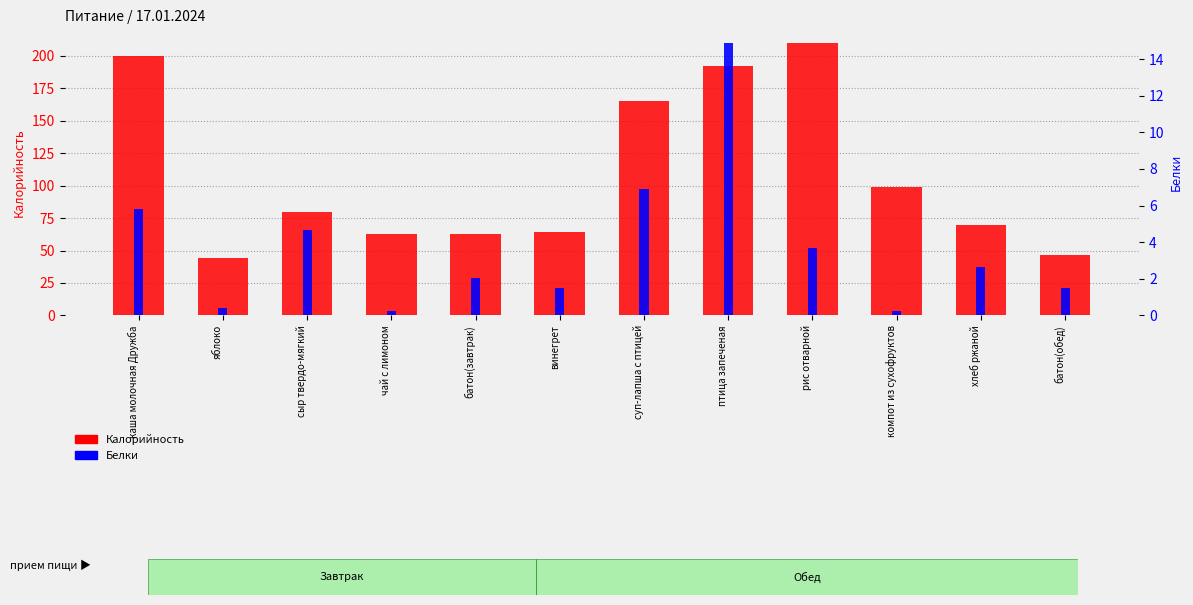

Which category has the lowest value across all series?

компот из сухофруктов